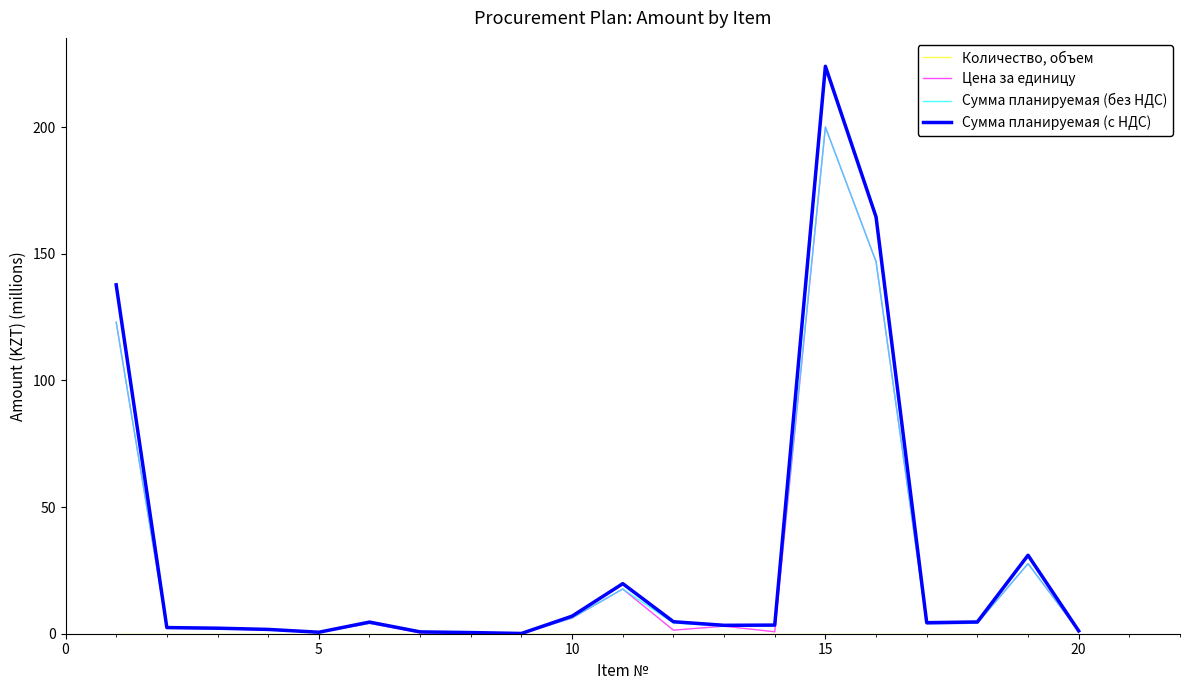

Which series has the widest spread of values?

Сумма планируемая (с НДС)